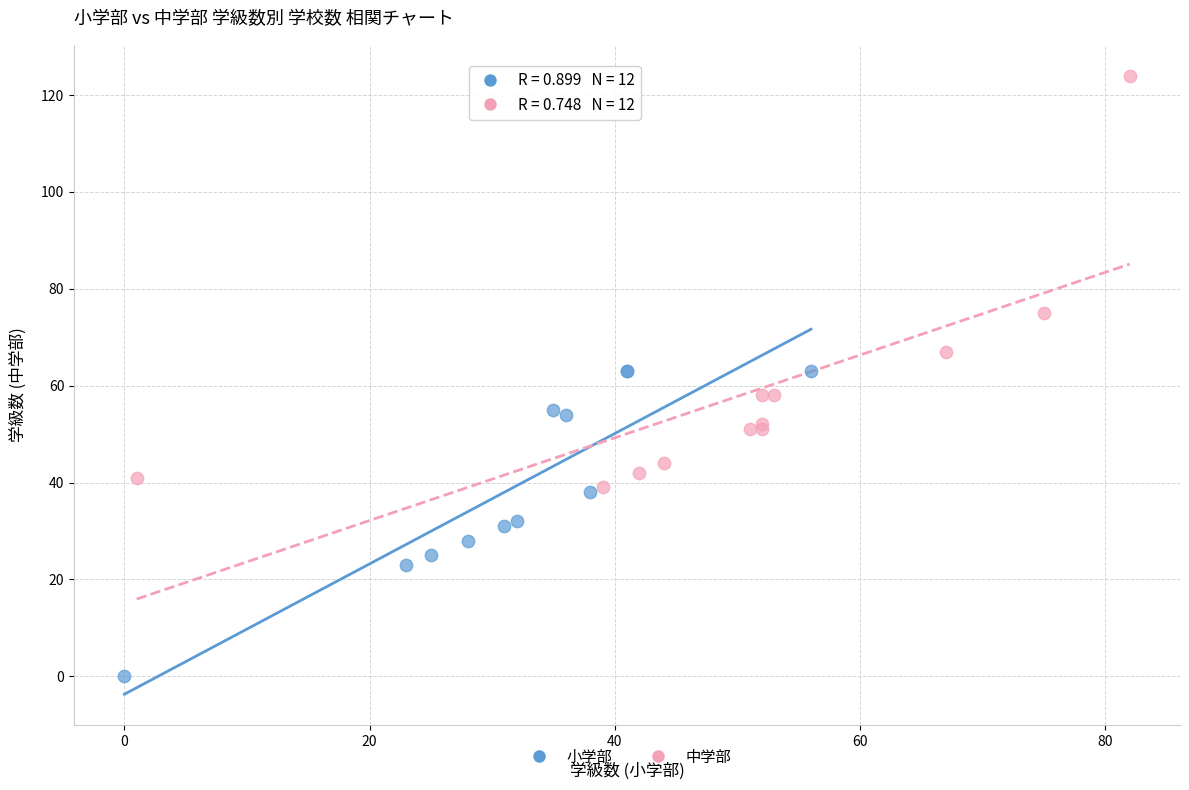

Which series contains the highest Y value?

中学部